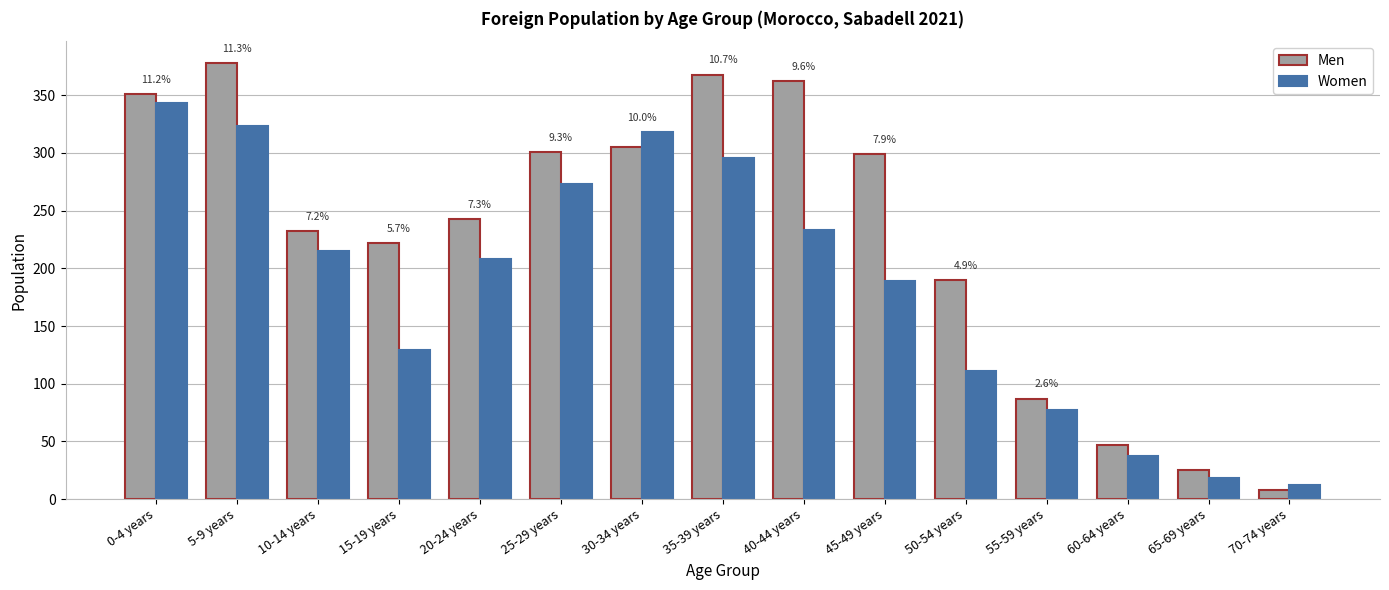

The Men series shows 608 at 5-9 years. True or false?

False